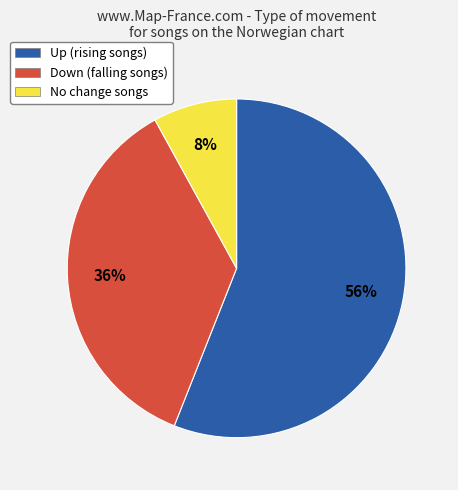

To the nearest percent, what is the difference between the largest and smallest slice percentages?

48%